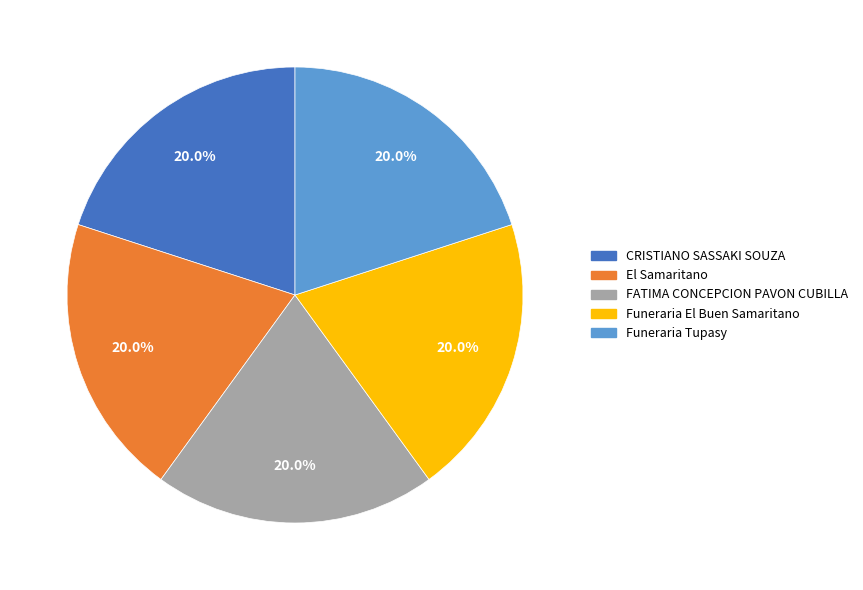

Is there any slice that represents more than half of the pie?

No